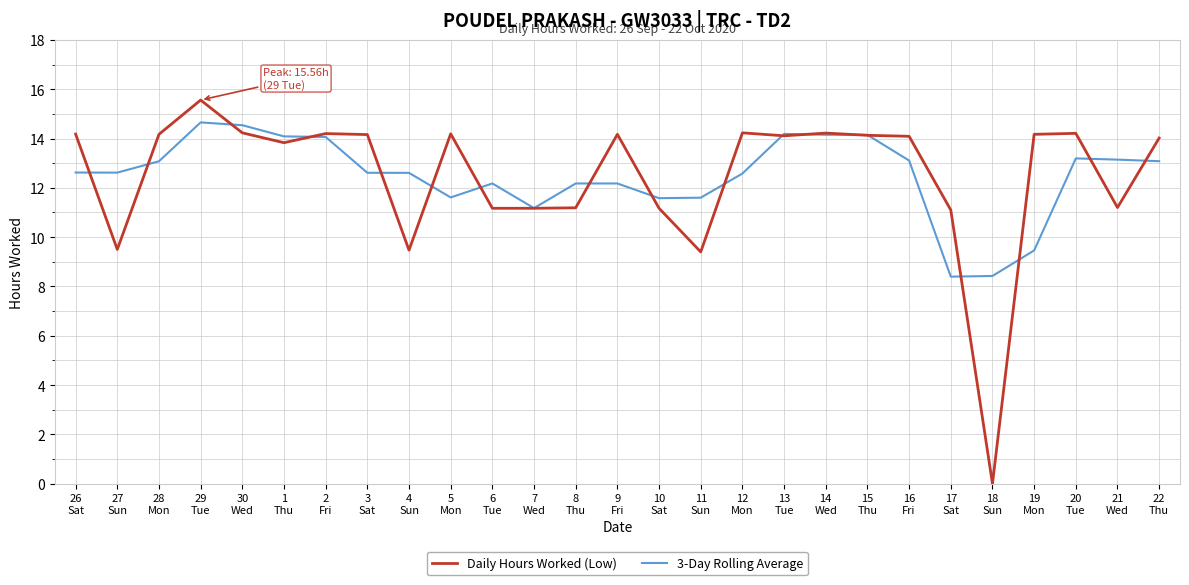

In 3-Day Rolling Average, how many points are lower than both neighbors (excluding endpoints)?

5